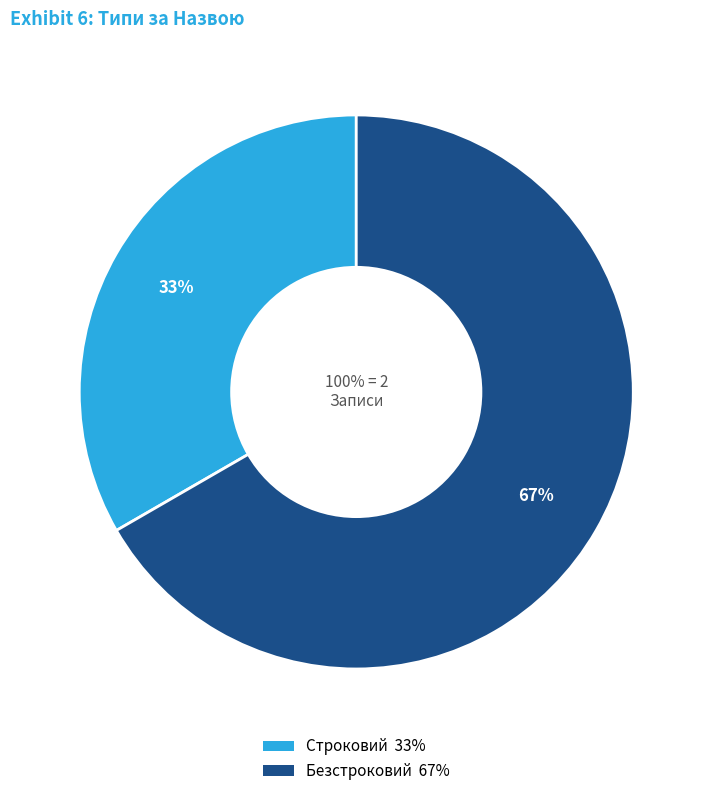

Which category has the smallest portion of the pie?

Строковий